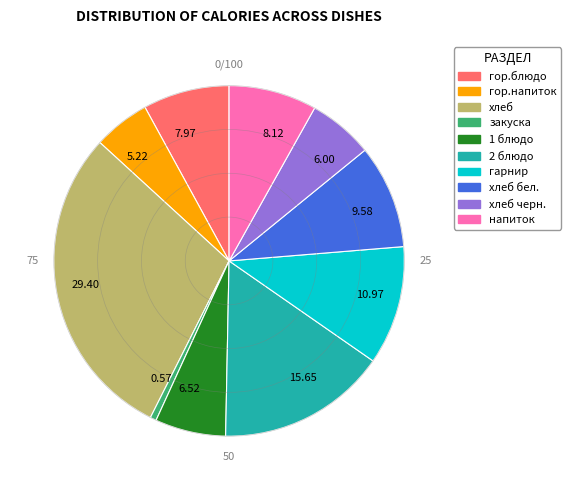

Does 9.58 represent more than half of the total?

No